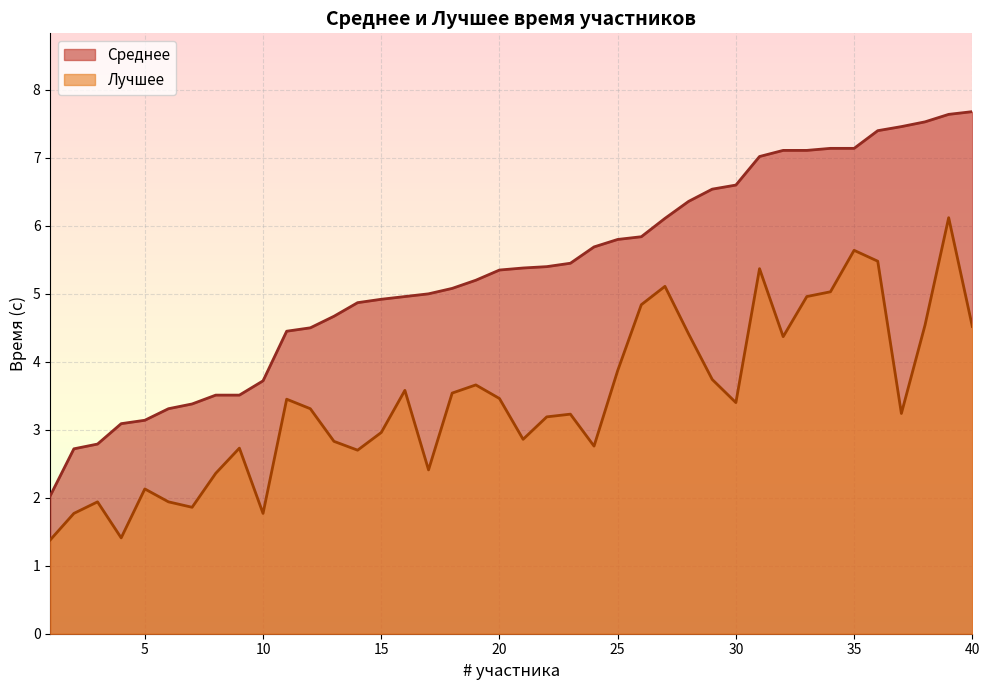

Between 14 and 28, which is larger?

28